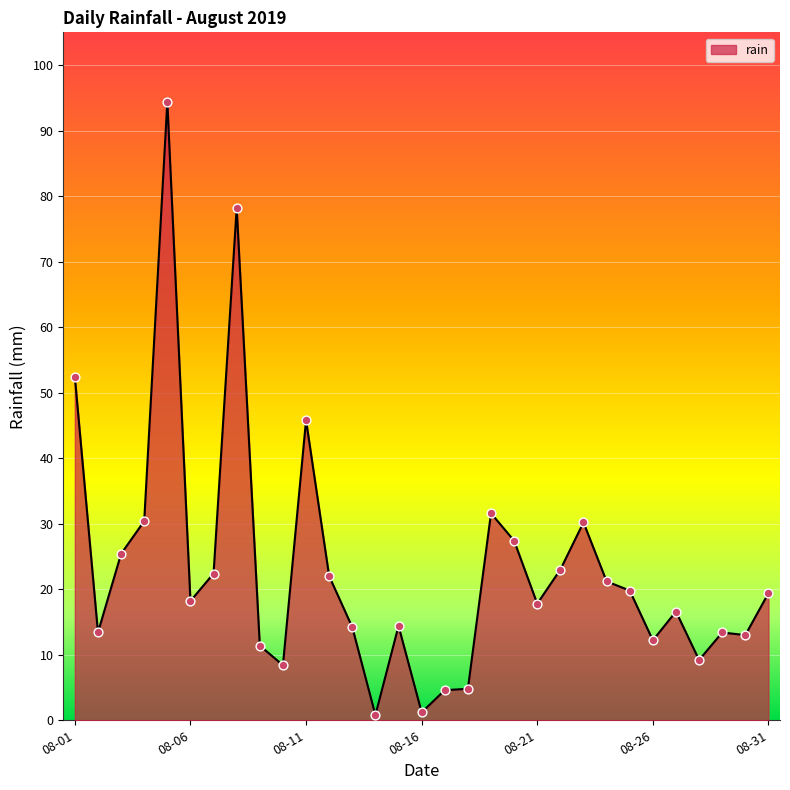

What is the difference between the maximum and minimum values?

93.6